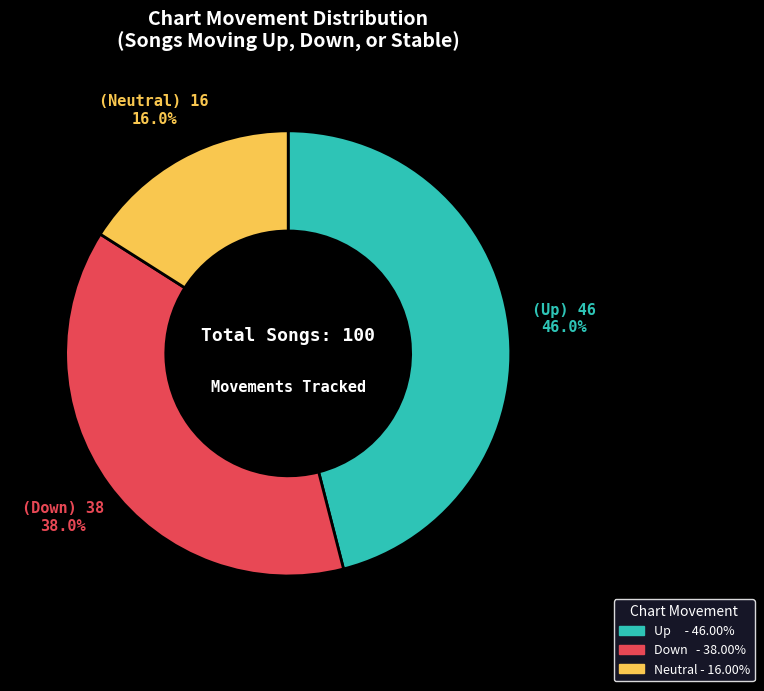

Is there a majority slice in this chart?

No